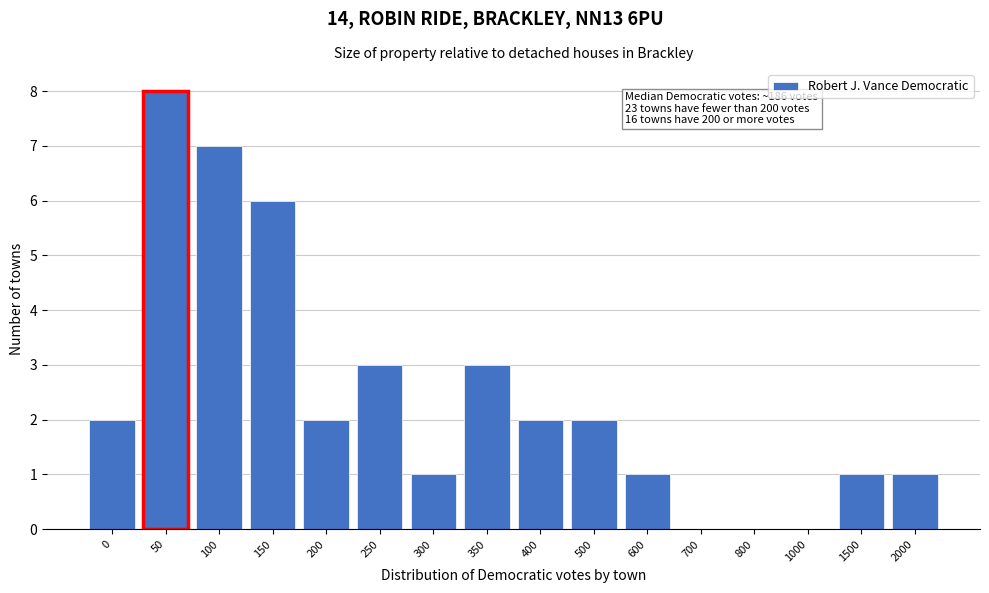

Reading right to left, list all the values displayed in this chart.

2000=1	1500=1	1000=0	800=0	700=0	600=1	500=2	400=2	350=3	300=1	250=3	200=2	150=6	100=7	50=8	0=2